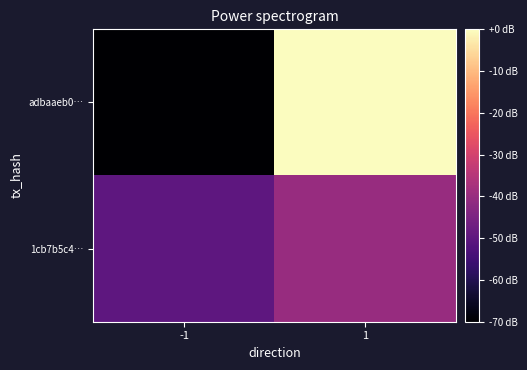

Which series has the largest total across all categories?

adbaaeb0…